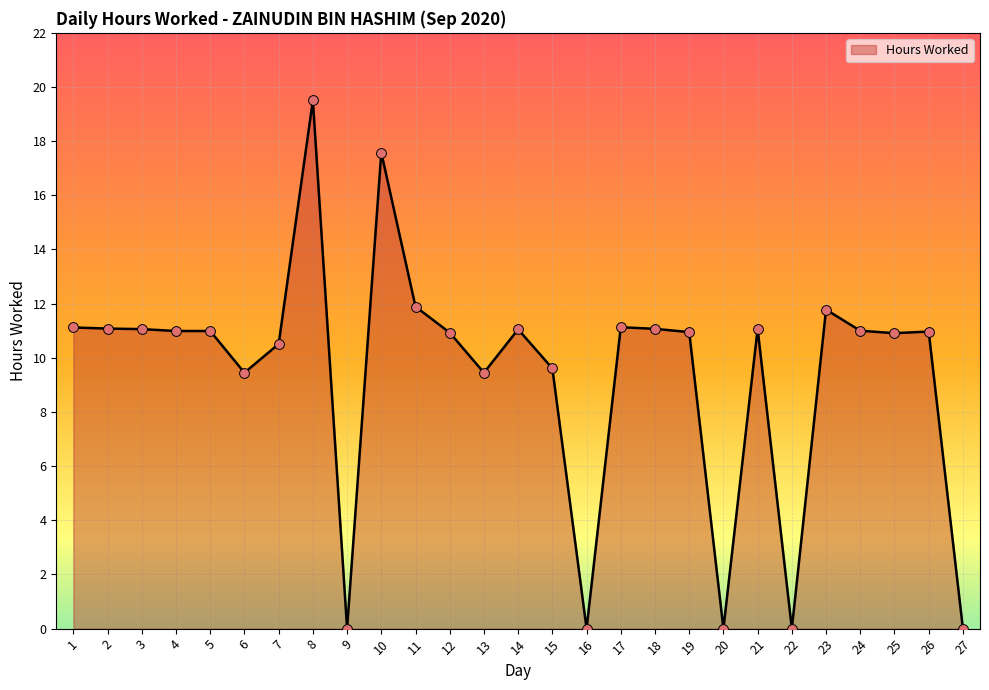

Approximately how many times larger is the value at 25 compared to 5?

1.0